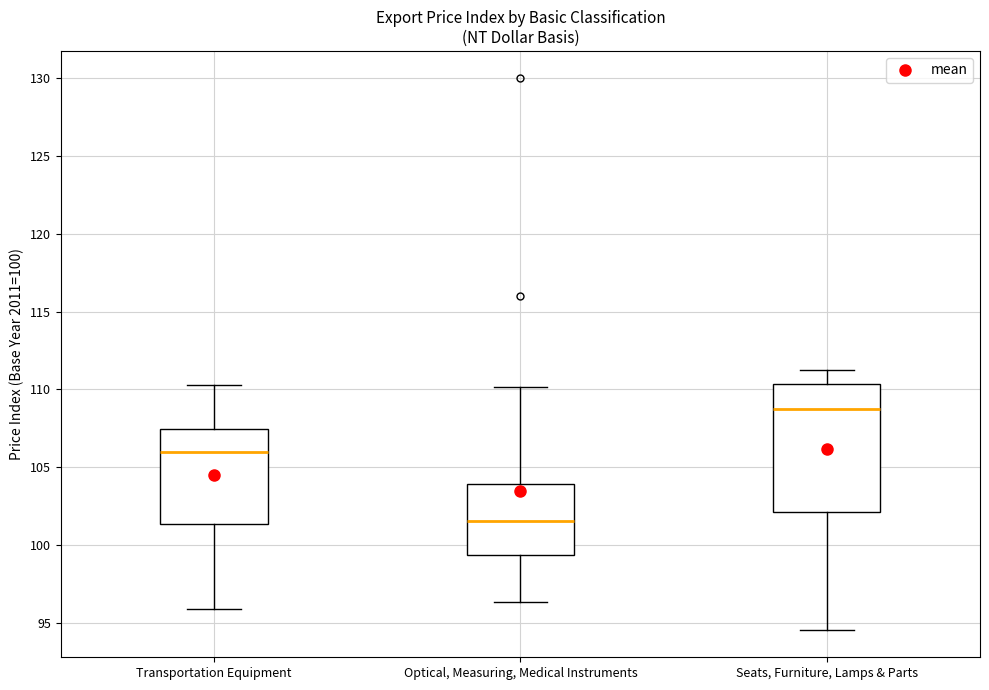

Which box's median line is the highest?

Seats, Furniture, Lamps & Parts